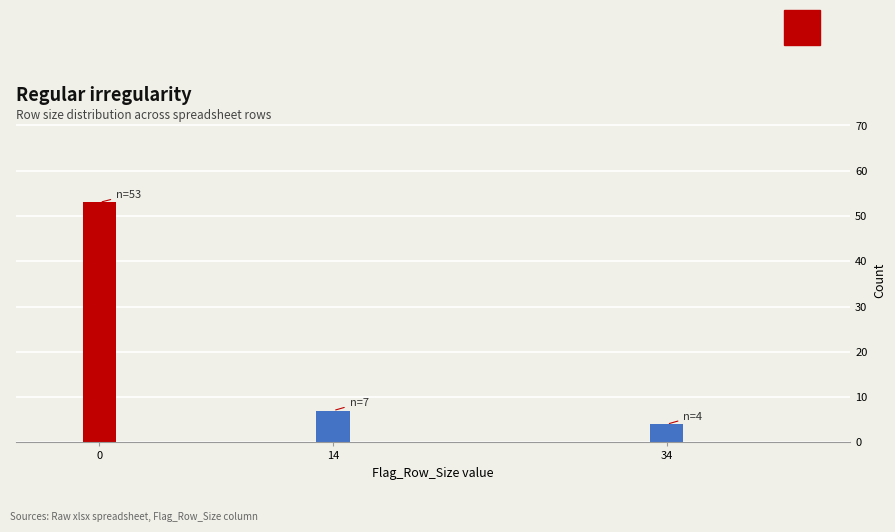

Reading left to right, transcribe all the data shown in this chart.

53	7	4